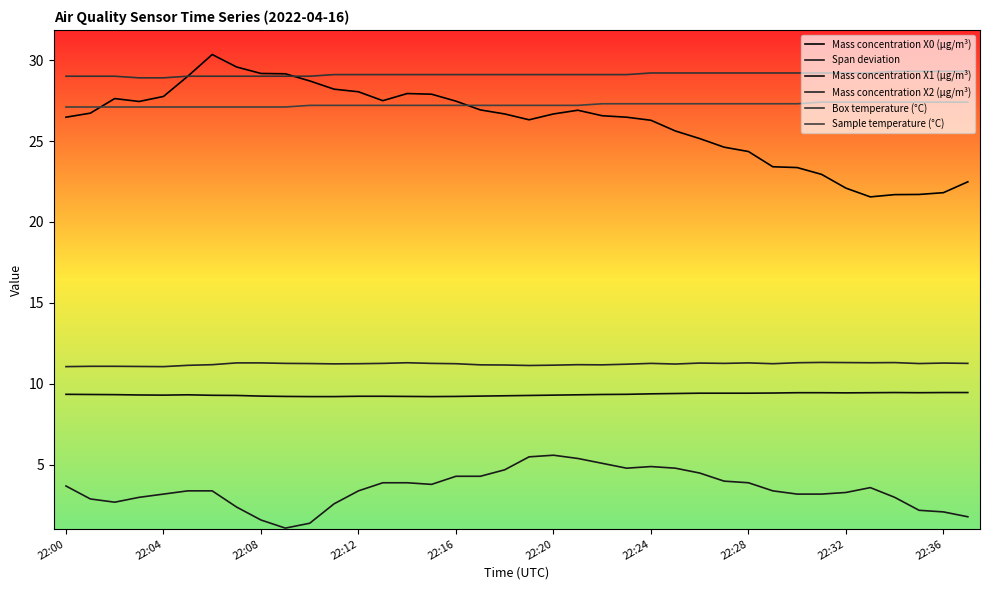

True or false: Mass concentration X1 (μg/m³) and Mass concentration X0 (μg/m³) cross at least once.

False